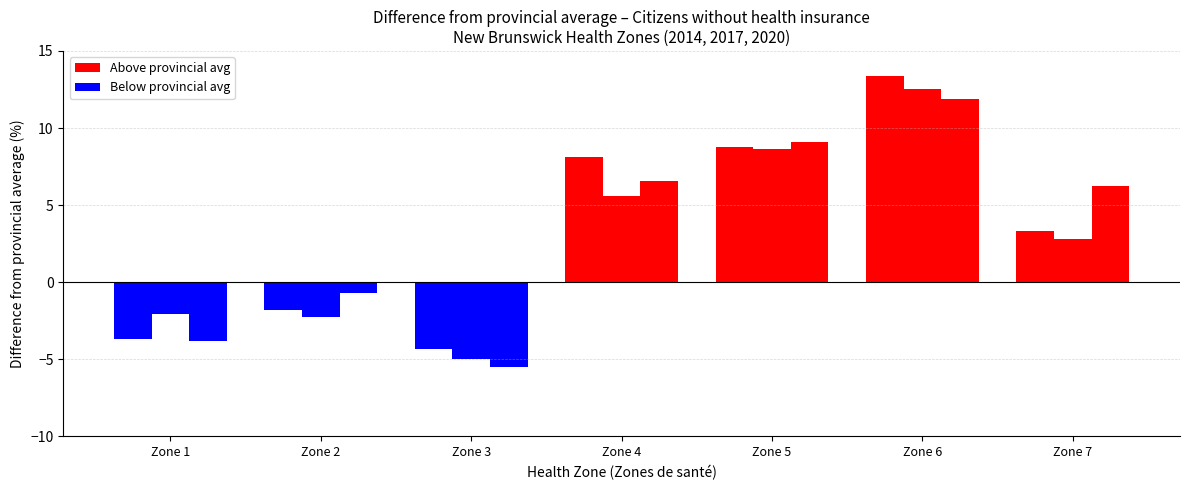

Count the number of data series in this chart.

3